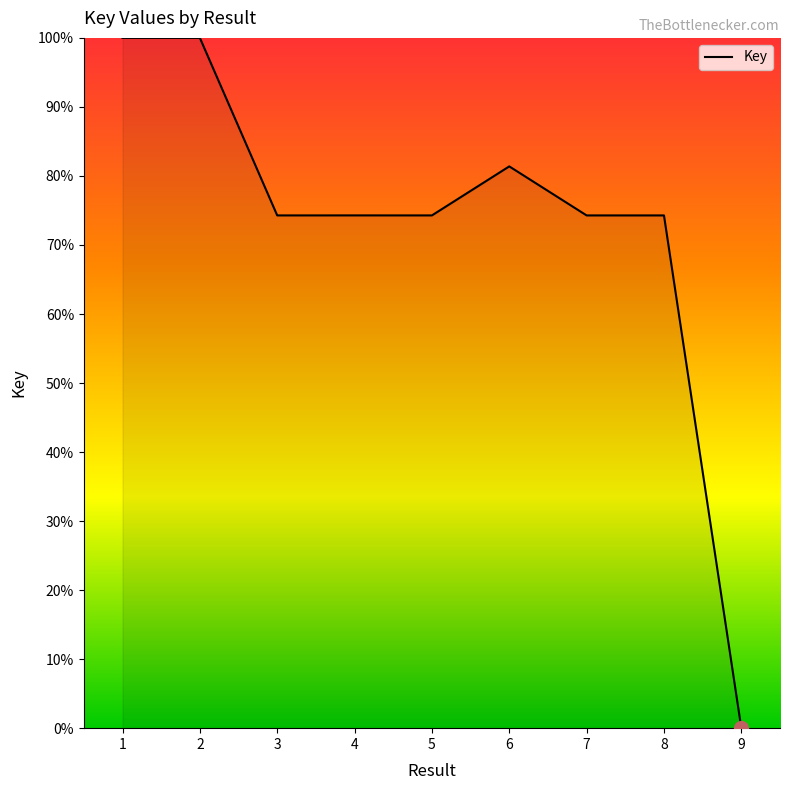

At which label does the data first exceed 74?

1